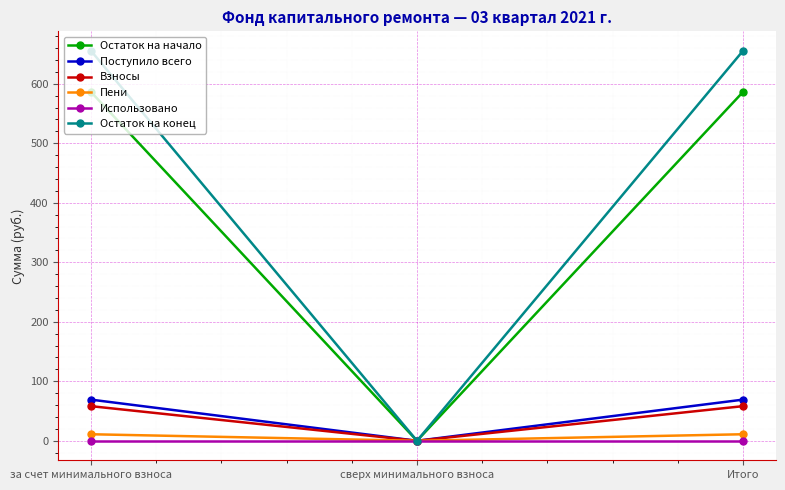

Reading left to right, list all the values displayed in this chart.

Остаток на начало: за счет минимального взноса=586.2	сверх минимального взноса=0.0	Итого=586.2
Поступило всего: за счет минимального взноса=69.2	сверх минимального взноса=0.0	Итого=69.2
Взносы: за счет минимального взноса=58.2	сверх минимального взноса=0.0	Итого=58.2
Пени: за счет минимального взноса=11.0	сверх минимального взноса=0.0	Итого=11.0
Использовано: за счет минимального взноса=0.0	сверх минимального взноса=0.0	Итого=0.0
Остаток на конец: за счет минимального взноса=655.4	сверх минимального взноса=0.0	Итого=655.4